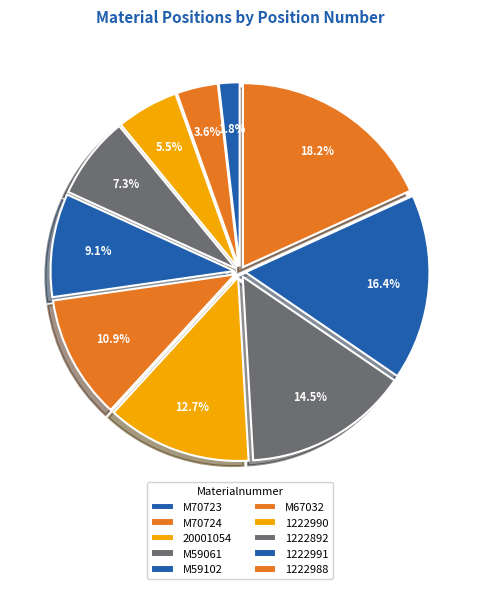

What percentage is the 1222991 slice, to the nearest percent?

16%